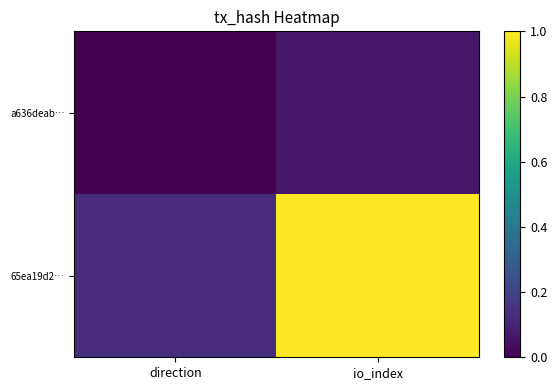

List the series in order of their overall mean, highest first.

65ea19d2…, a636deab…